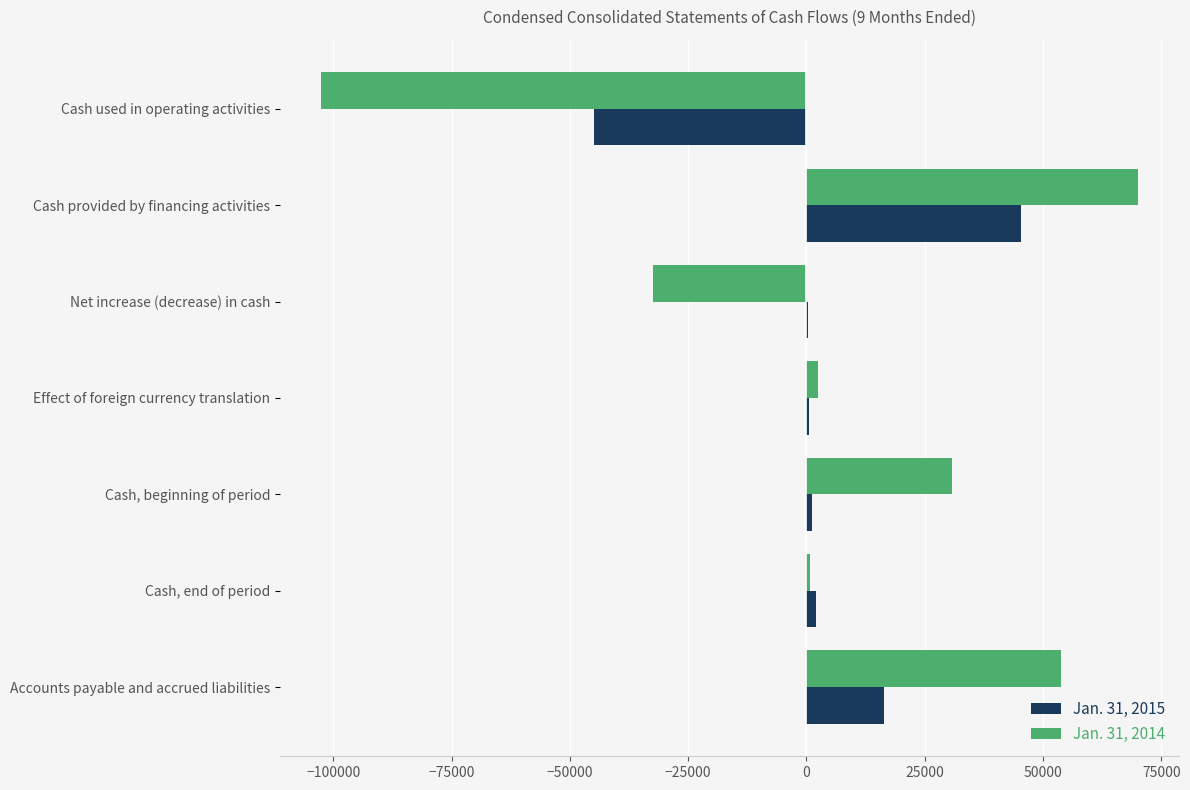

At which label does Jan. 31, 2015 reach its peak?

Cash provided by financing activities